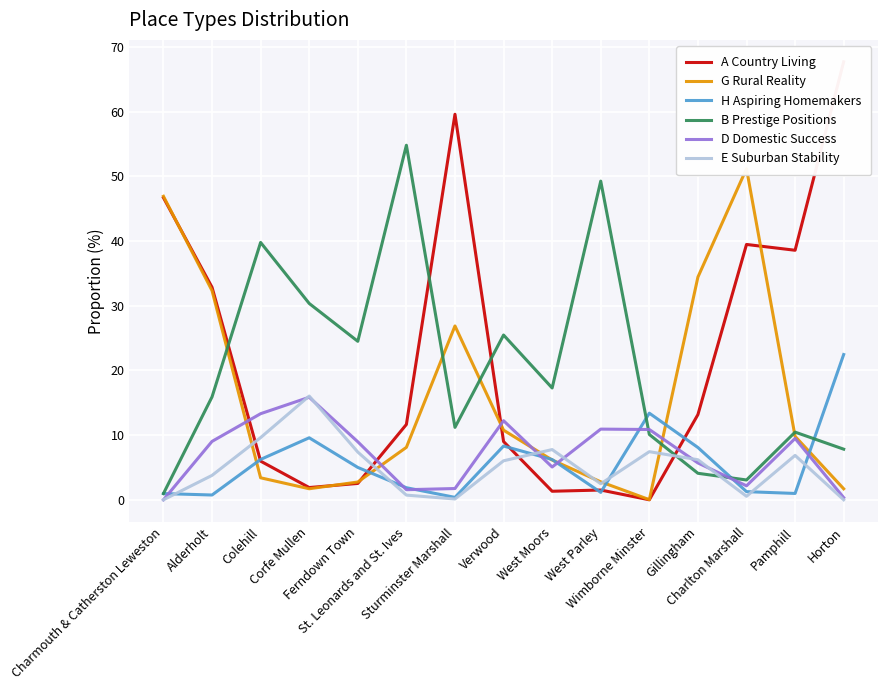

Between which two adjacent categories do B Prestige Positions and E Suburban Stability first intersect?

Wimborne Minster and Gillingham